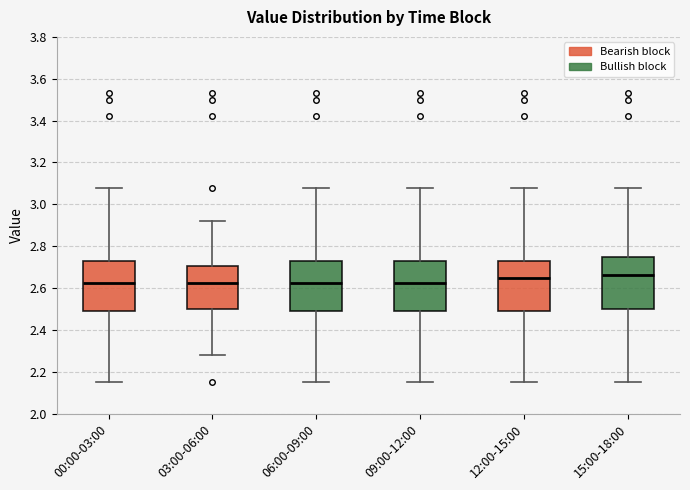

Reading left to right, read every box against the y-axis: the position of its median line, the range the box covers, and the ends of its whiskers. The values are not printed on the chart, so give them approximately, as read against the axis.

00:00-03:00: median 2.62, box 2.50 to 2.72, whiskers 2.16 to 3.08
03:00-06:00: median 2.62, box 2.50 to 2.70, whiskers 2.28 to 2.92
06:00-09:00: median 2.62, box 2.50 to 2.72, whiskers 2.16 to 3.08
09:00-12:00: median 2.62, box 2.50 to 2.72, whiskers 2.16 to 3.08
12:00-15:00: median 2.66, box 2.50 to 2.72, whiskers 2.16 to 3.08
15:00-18:00: median 2.66, box 2.50 to 2.76, whiskers 2.16 to 3.08